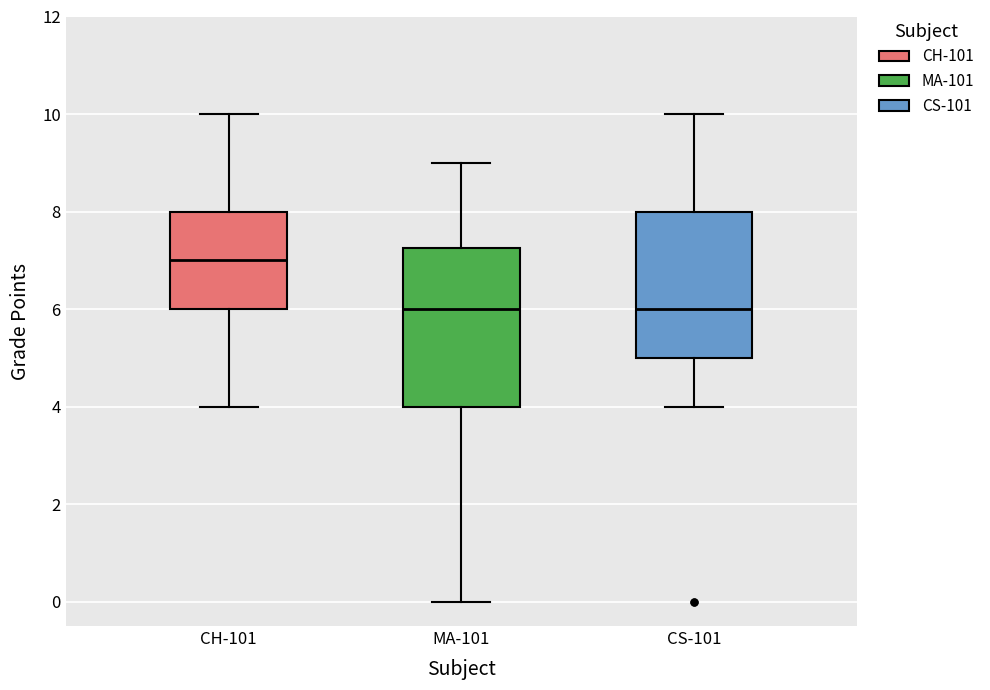

Which box is the tallest, from its lower edge to its upper edge?

MA-101